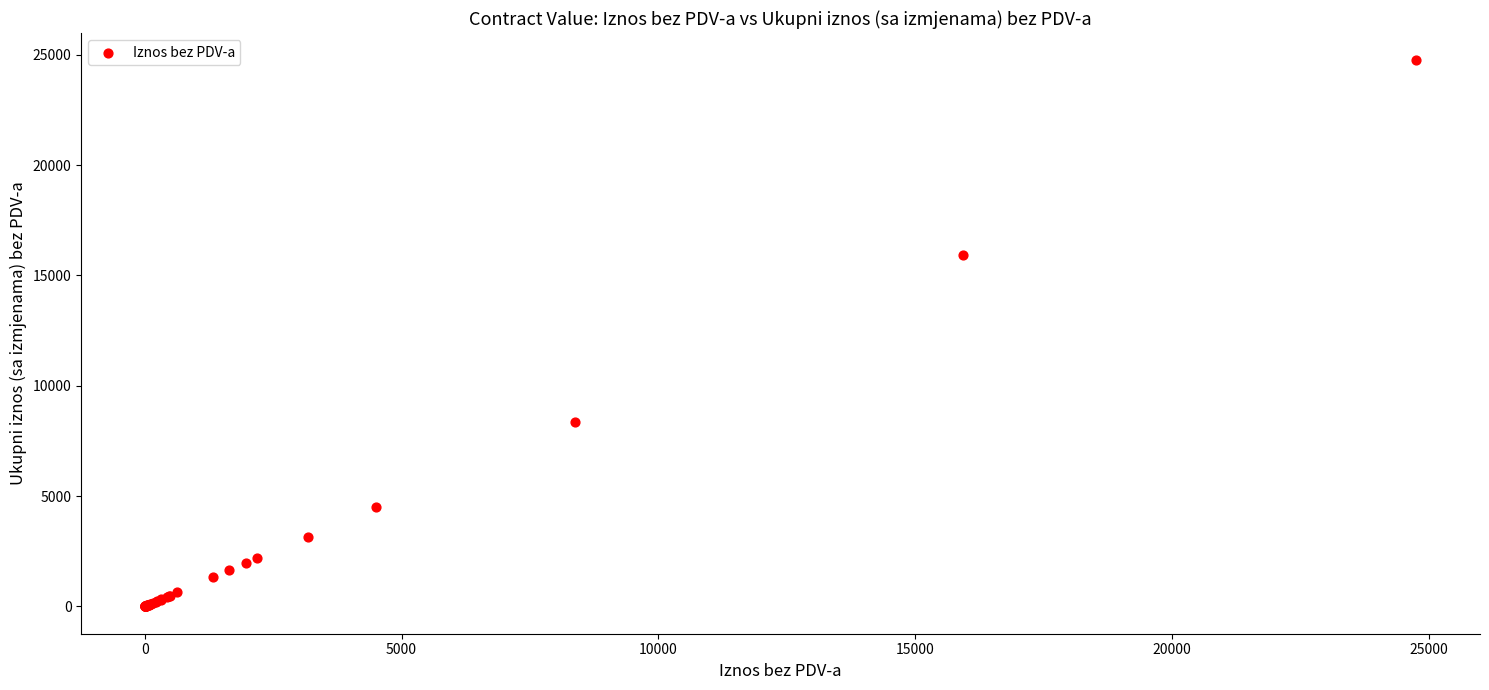

What Y value in the scatter plot is closest to 12377?

15926.0